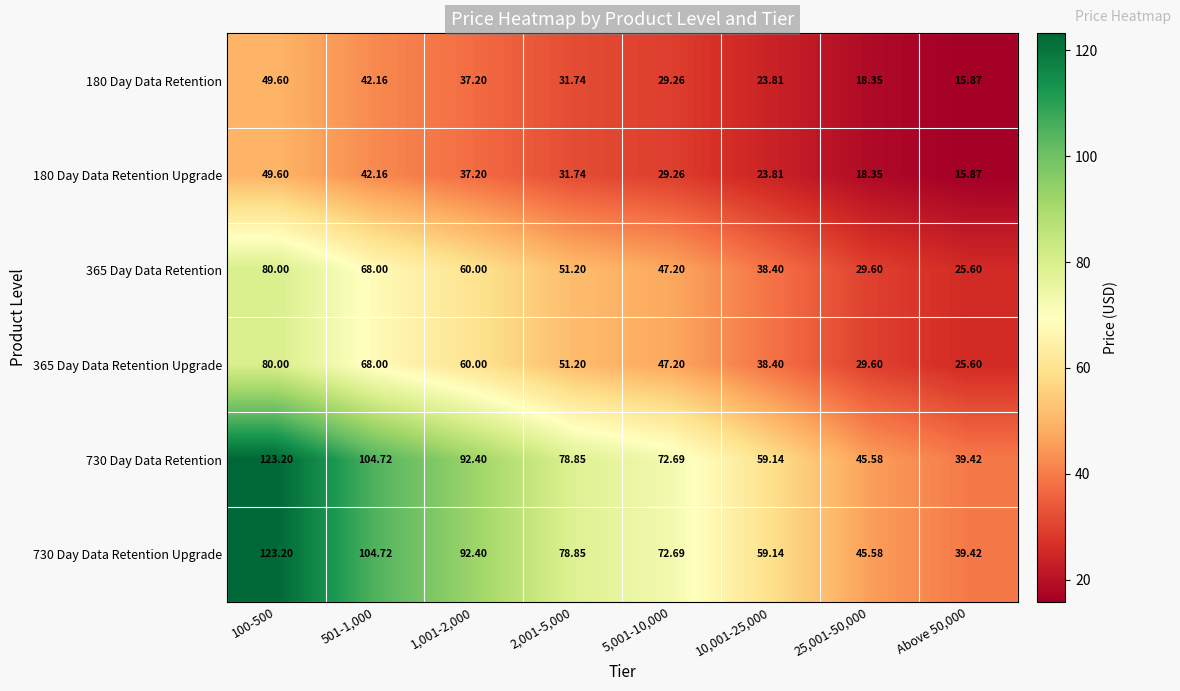

Is the value of 730 Day Data Retention at 100-500 greater than the value of 365 Day Data Retention at 25,001-50,000?

Yes